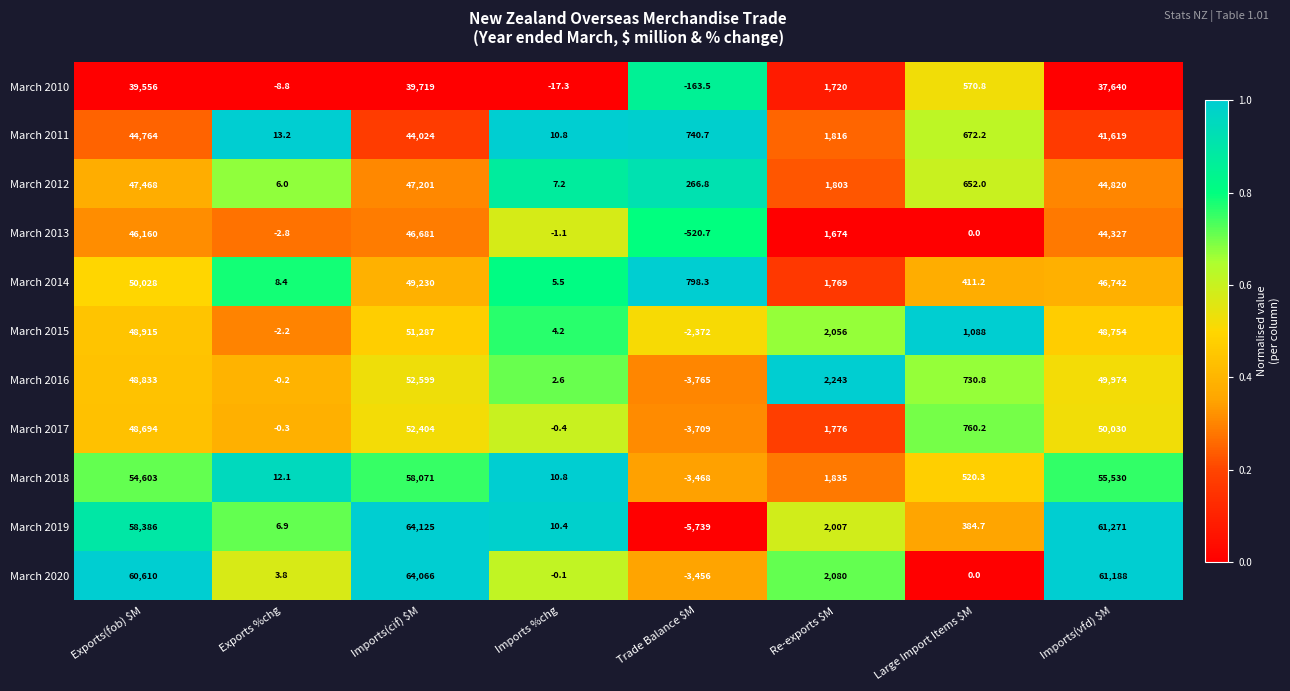

The March 2019 series shows 10.4 at Imports %chg. True or false?

True